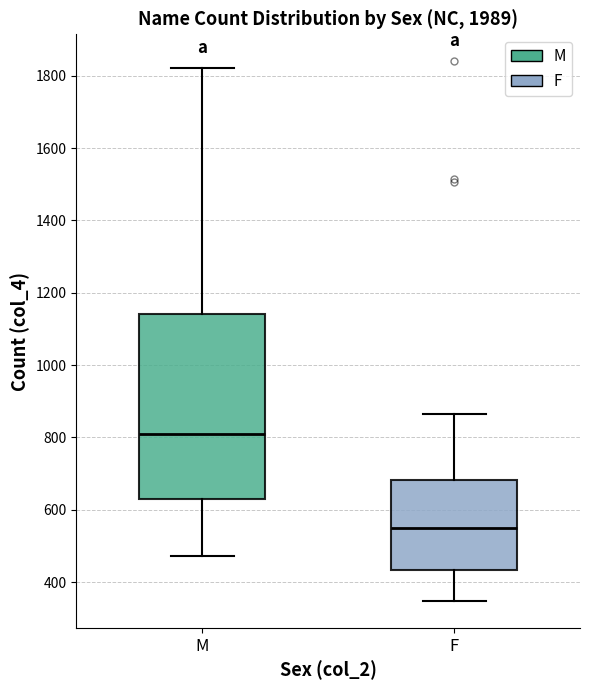

Reading left to right, read every box against the y-axis: the position of its median line, the range the box covers, and the ends of its whiskers. The values are not printed on the chart, so give them approximately, as read against the axis.

M: median 820, box 640 to 1140, whiskers 480 to 1820
F: median 560, box 440 to 680, whiskers 340 to 860